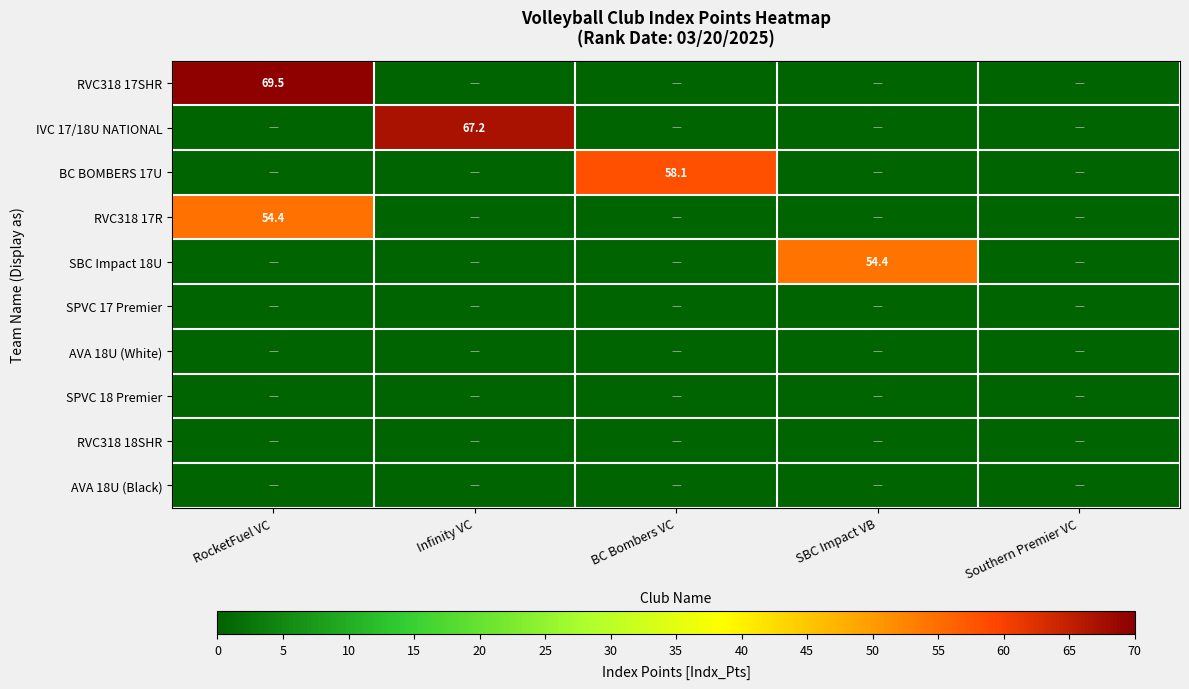

Is it true that BC BOMBERS 17U equals 58.1 at BC Bombers VC?

True